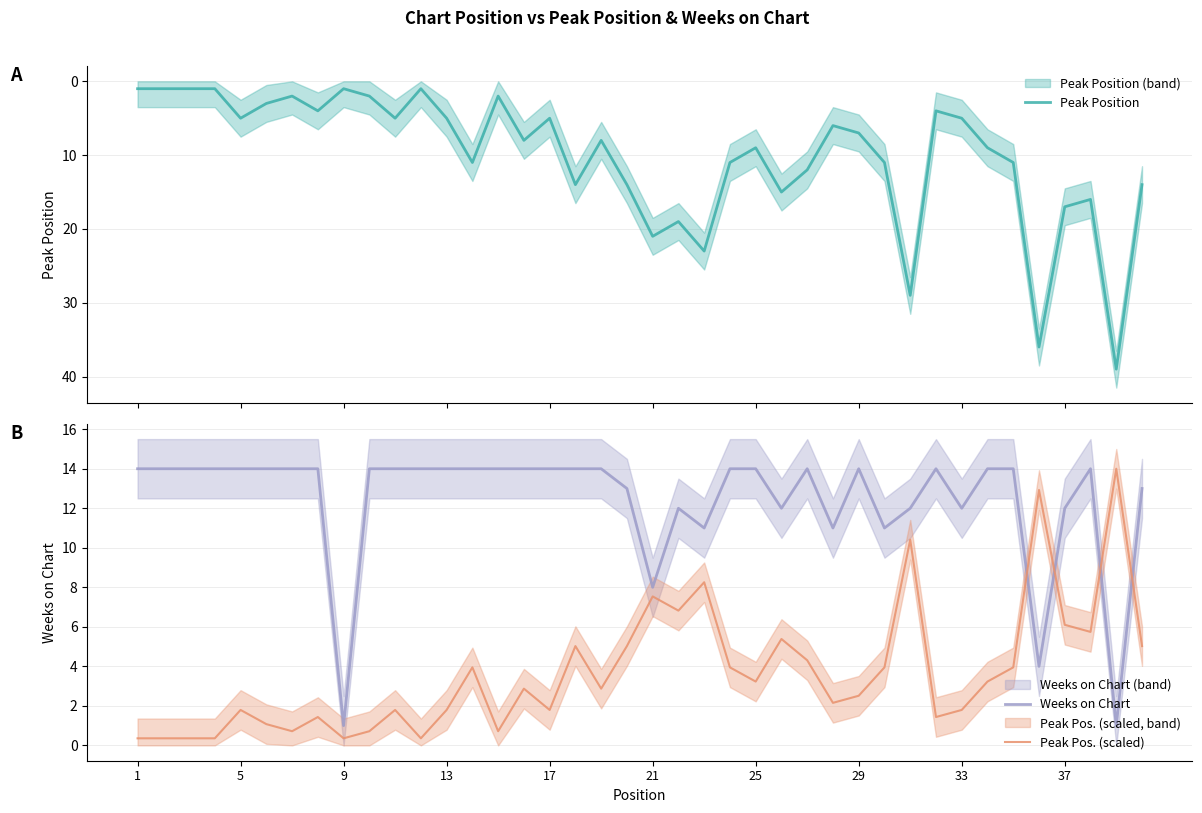

List the series in order of their peak value, lowest first.

Weeks on Chart, Peak Pos. (scaled), Peak Position